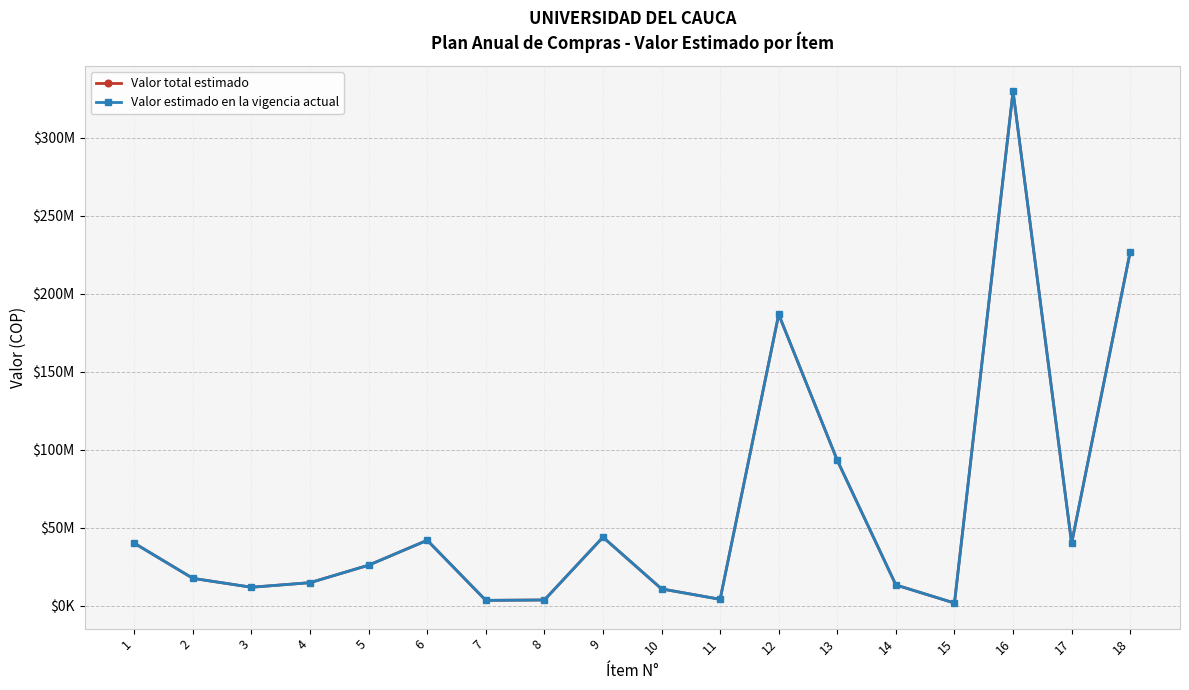

What are all the series names shown in the legend?

Valor total estimado, Valor estimado en la vigencia actual